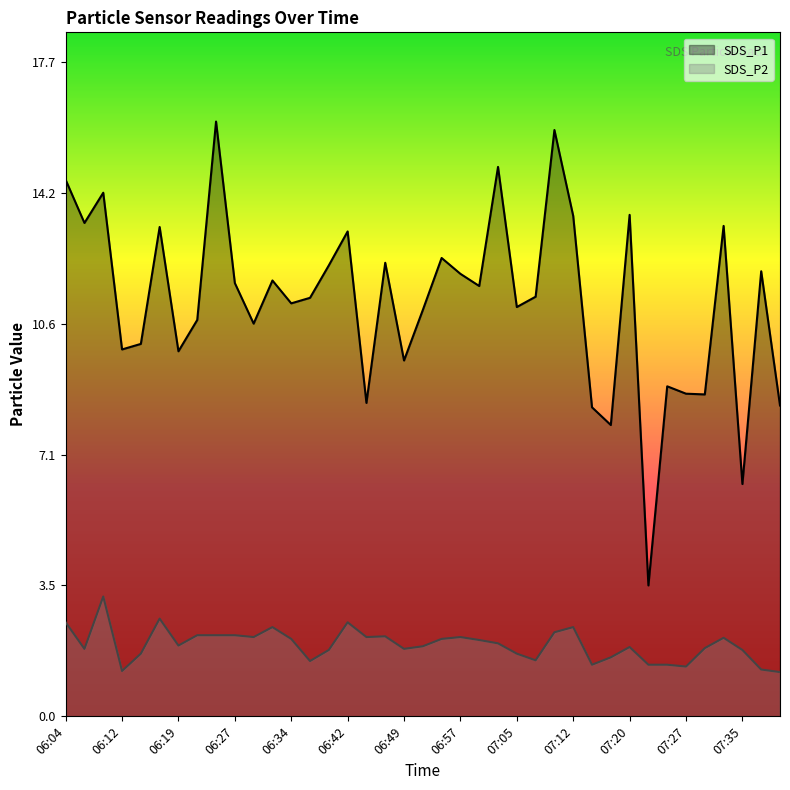

What is the difference between the highest and lowest values at 06:24?

13.9